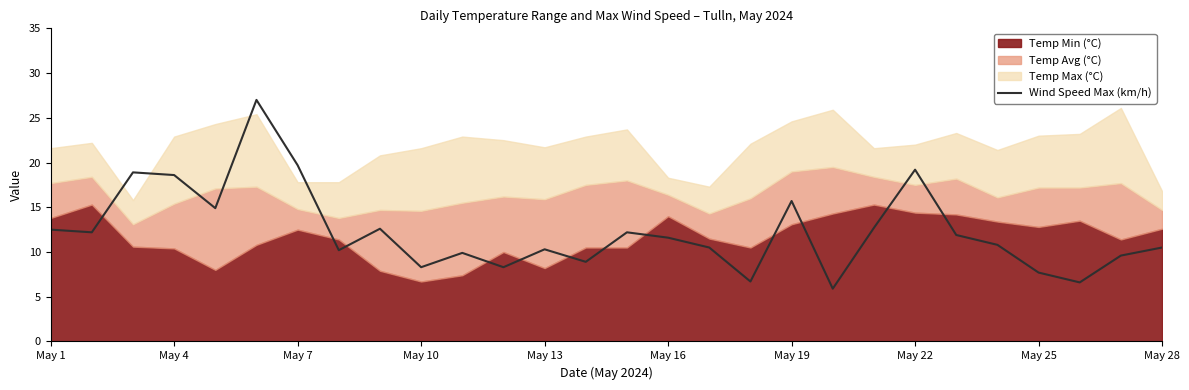

Count the number of categories in the chart.

28